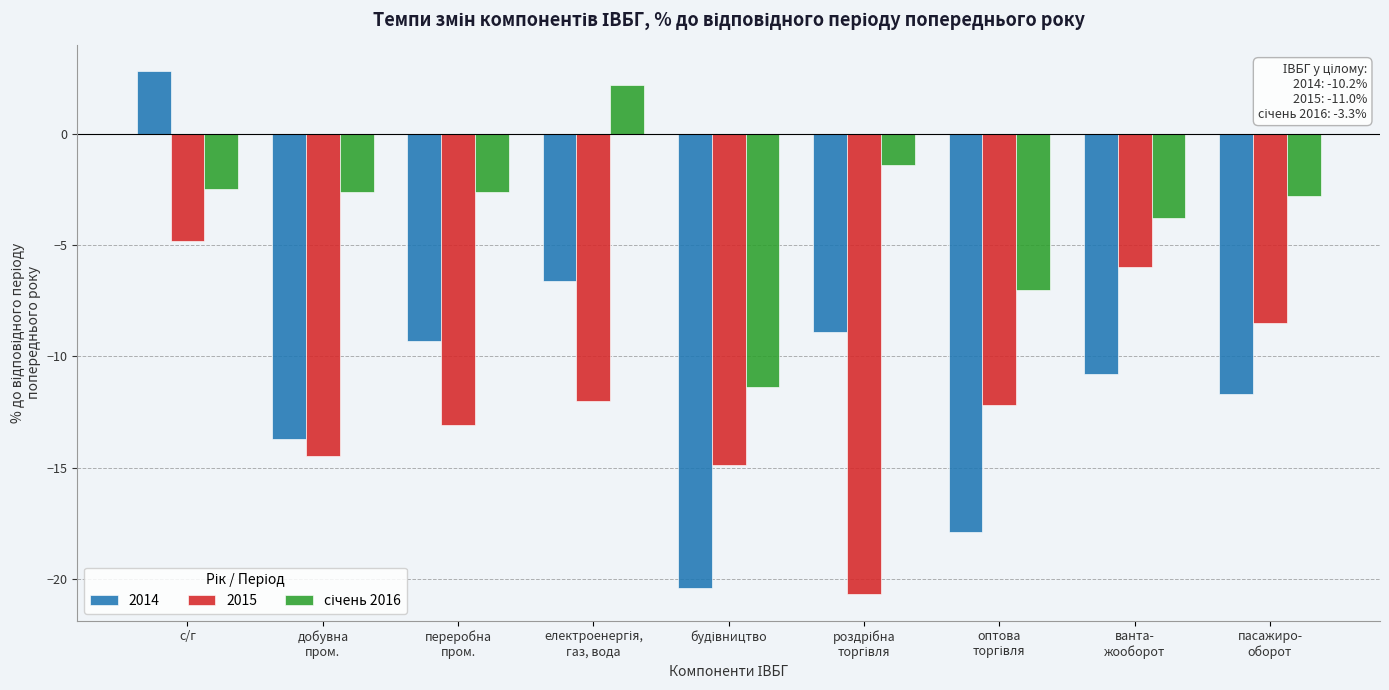

How many categories are shown in the chart?

9